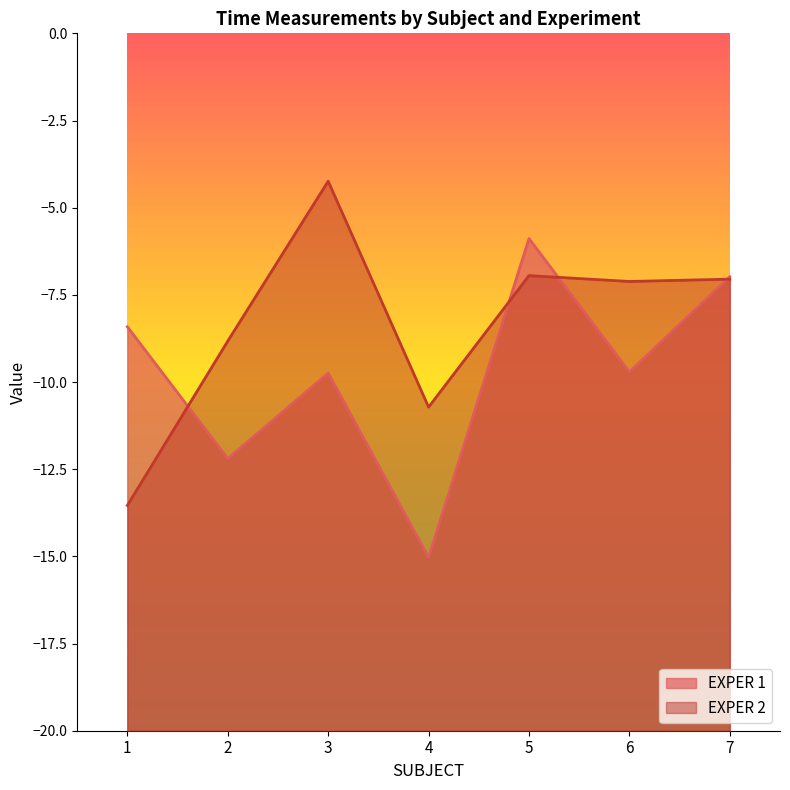

What is the difference between the highest and lowest values at 6?

2.6